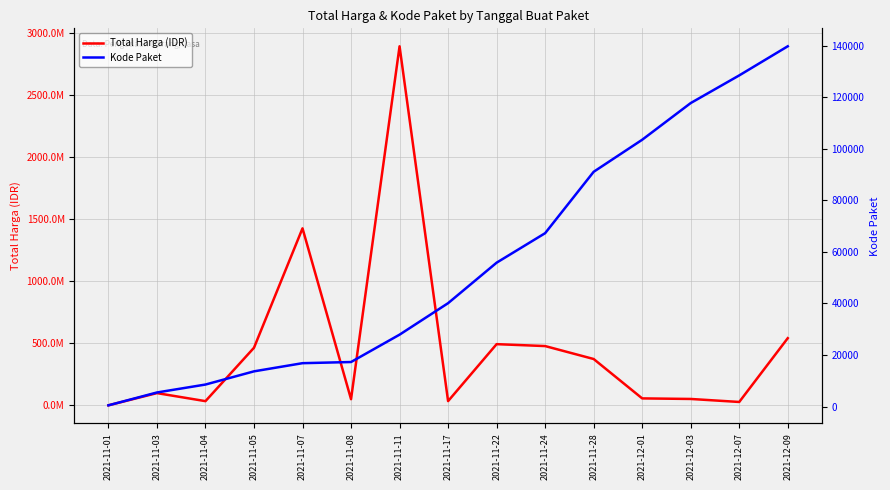

Reading left to right, what are all the values shown in this chart?

Total Harga (IDR): 333600	98772570	34000000	464002100	1425867900	49730040	2892122000	34292000	493000000	477600000	373404000	56152800	51601000	27412000	541071000
Kode Paket: 464	5449	8530	13652	16823	17272	27891	40112	55826	67279	91101	103541	117783	128516	139817